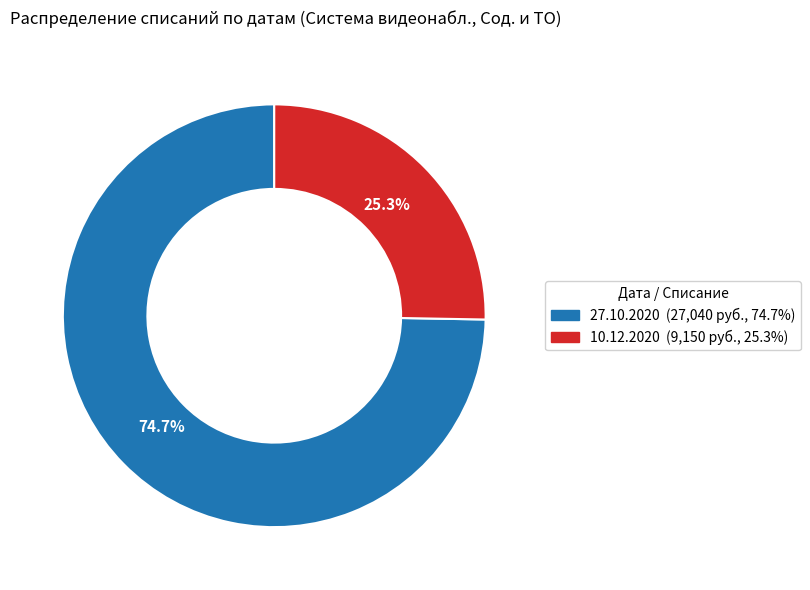

The 27.10.2020 slice represents 81% of the pie. True or false?

False